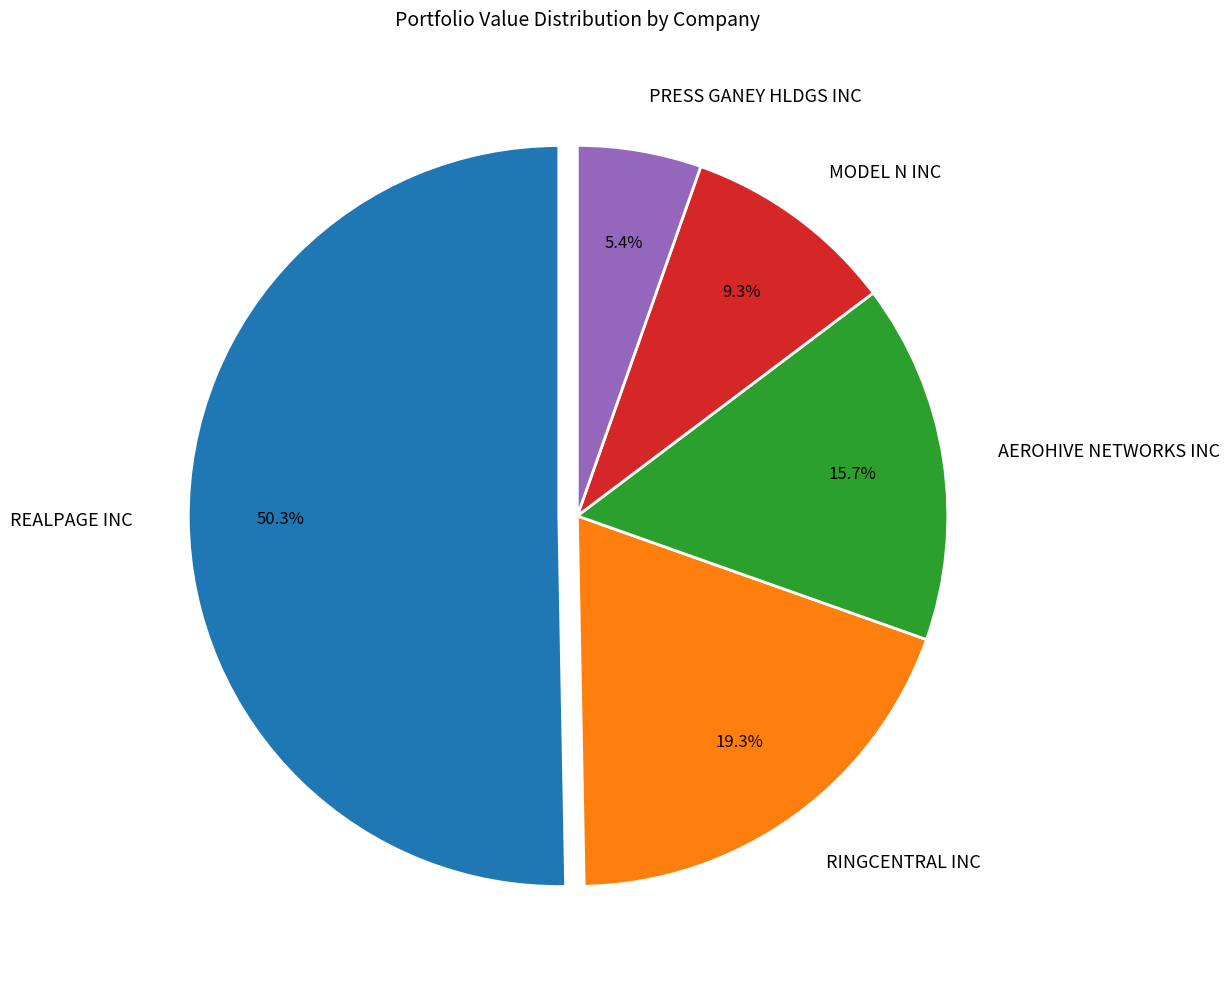

How many segments does this pie chart have?

5